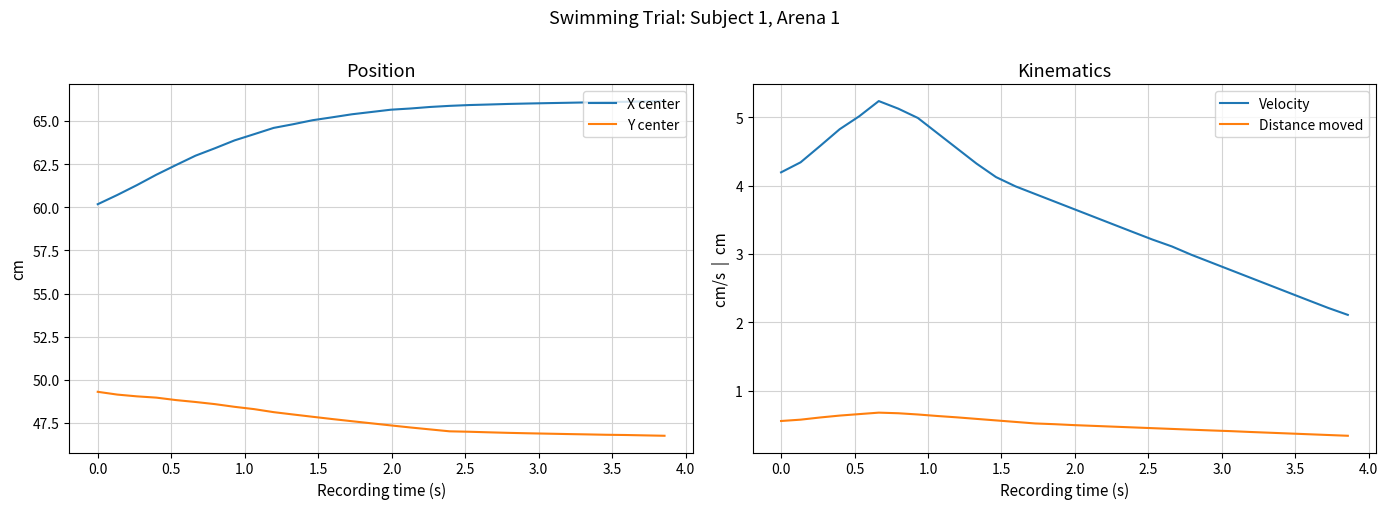

True or false: Y center and X center cross at least once.

False